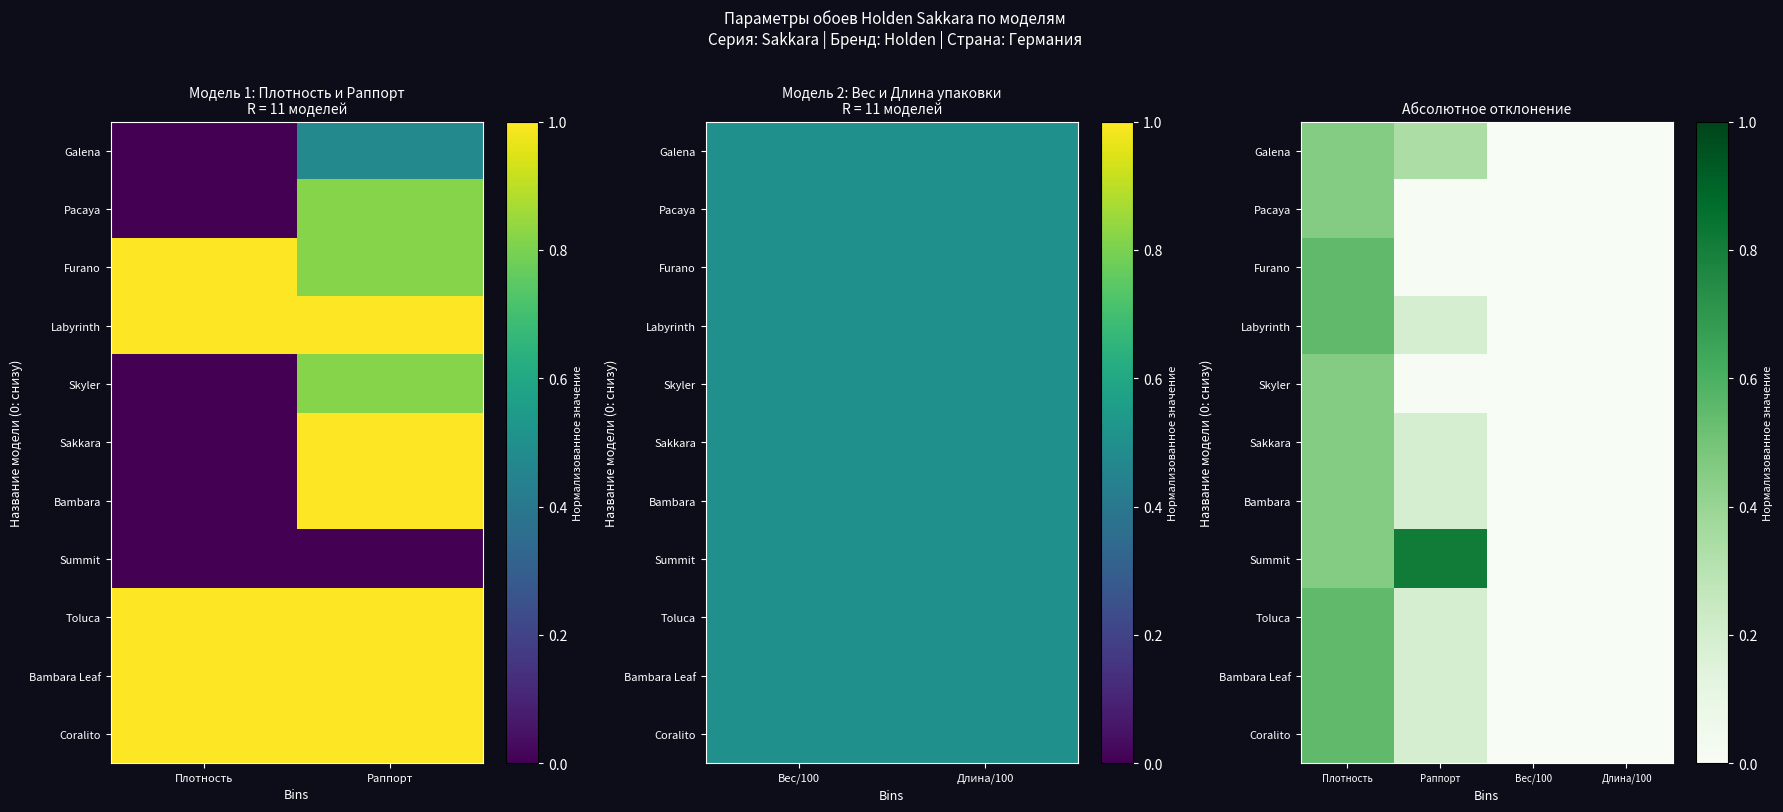

Is the value of Labyrinth at Плотность greater than the value of Galena at Плотность?

Yes